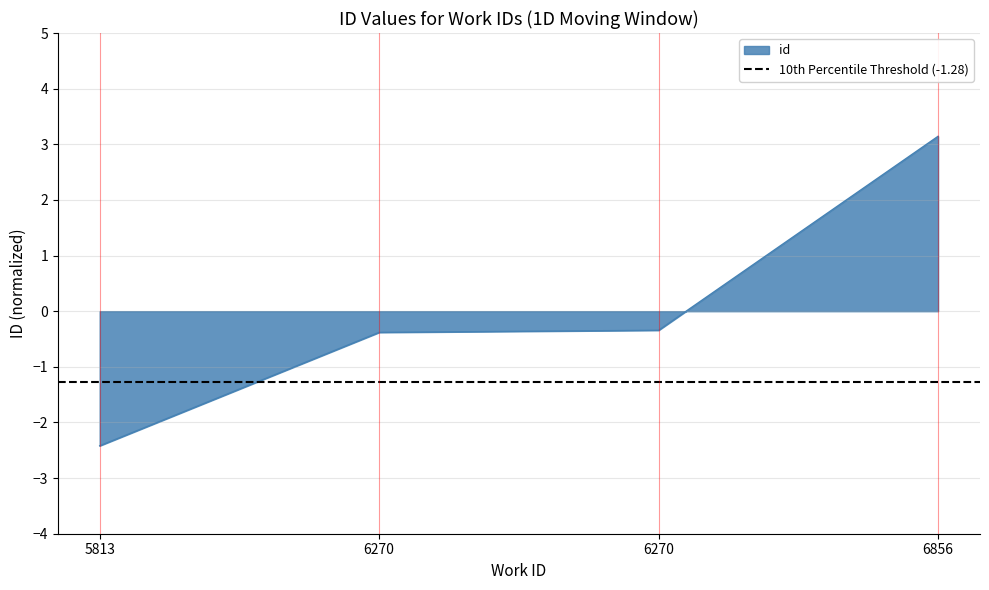

What is the value of the 2nd point from the left?

-0.4